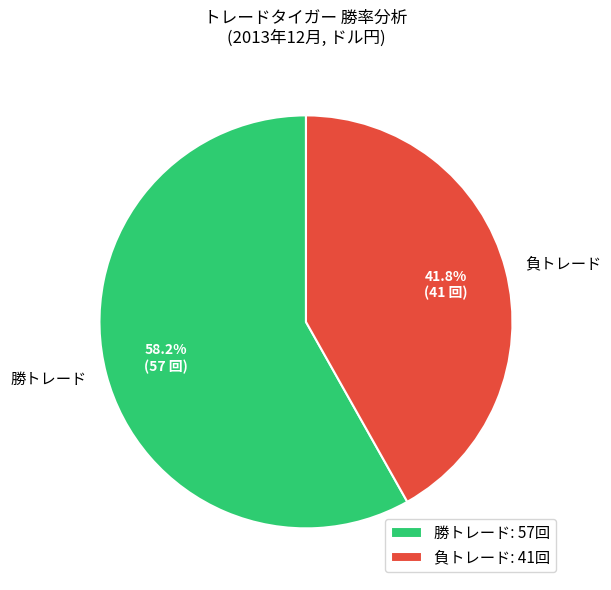

Which has a higher value, 勝トレード or 負トレード?

勝トレード